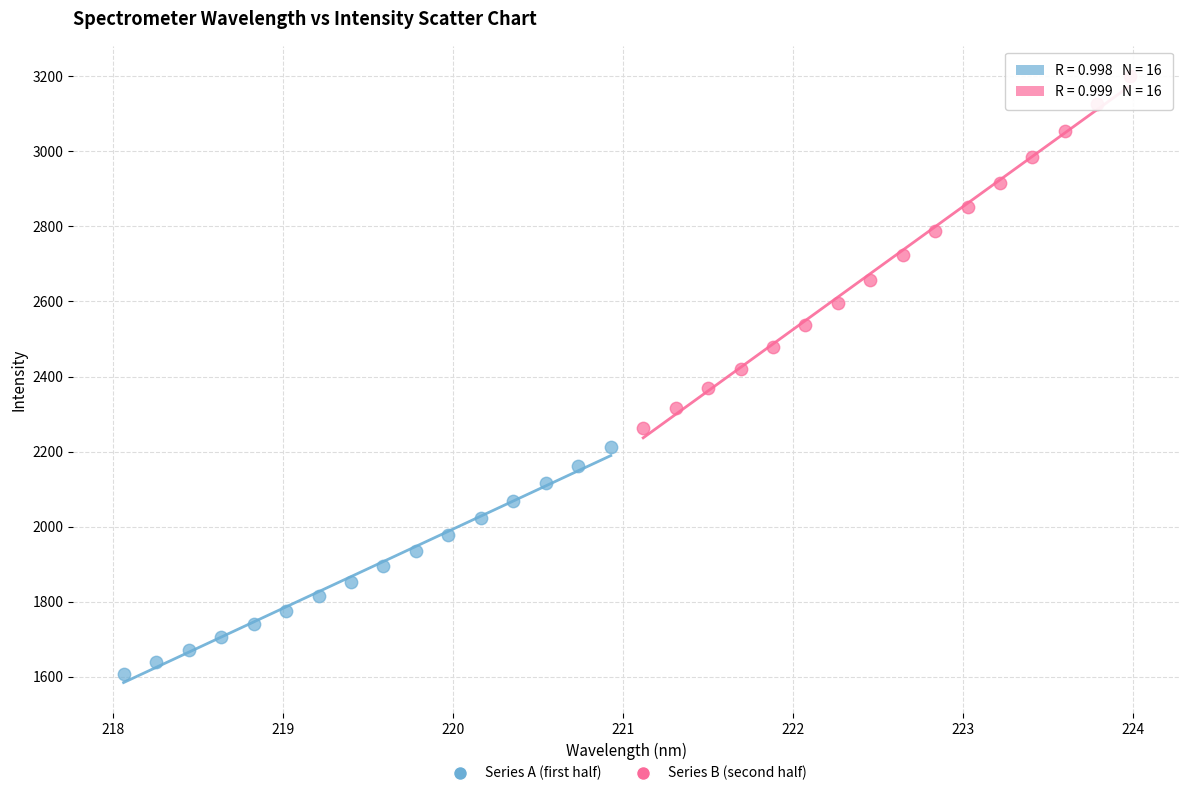

Which series has the widest spread of Y values?

Series B (second half)